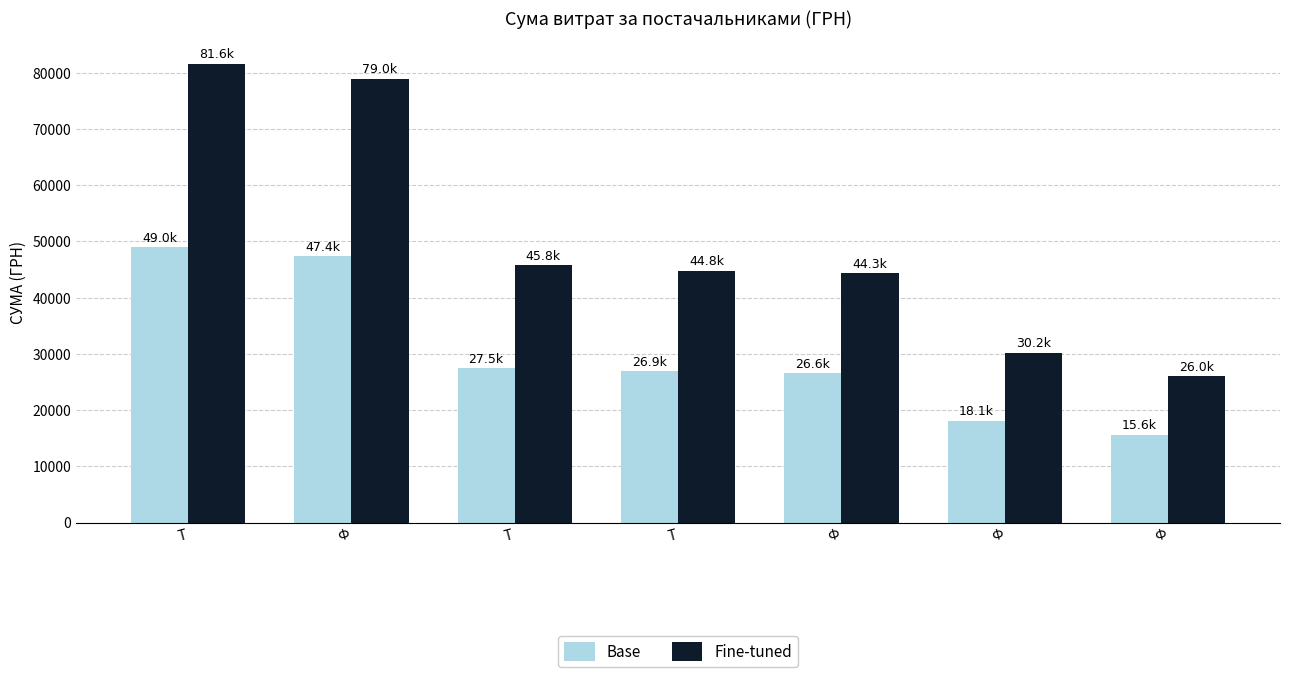

How many data points in Base are less than 26900?

3